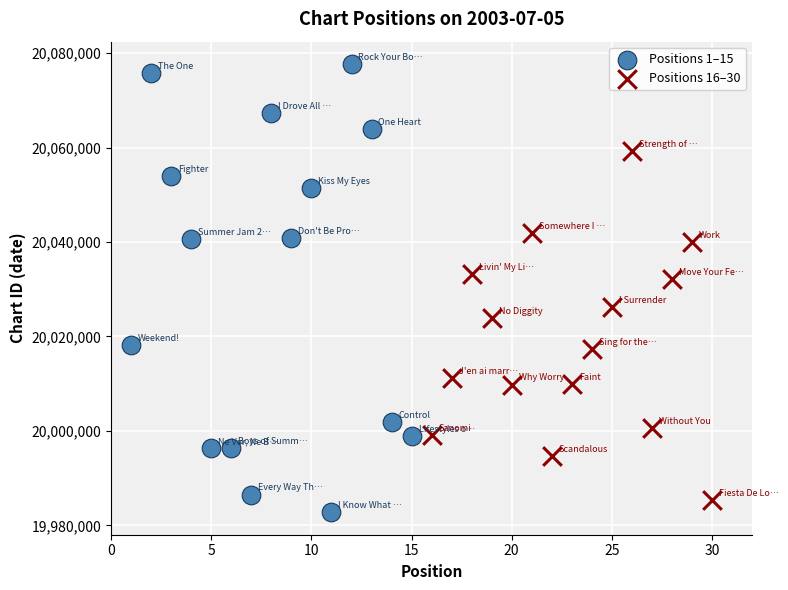

Which series has the largest Y range (max minus min)?

Positions 1–15